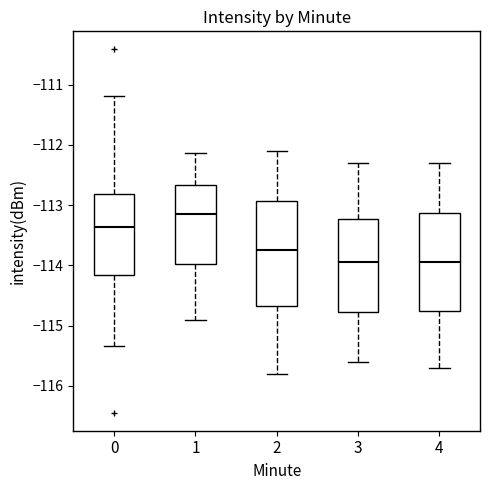

Reading left to right, read every box against the y-axis: the position of its median line, the range the box covers, and the ends of its whiskers. The values are not printed on the chart, so give them approximately, as read against the axis.

0: median -113.4, box -114.2 to -112.8, whiskers -115.3 to -111.2
1: median -113.1, box -114.0 to -112.7, whiskers -114.9 to -112.1
2: median -113.7, box -114.7 to -112.9, whiskers -115.8 to -112.1
3: median -113.9, box -114.8 to -113.2, whiskers -115.6 to -112.3
4: median -113.9, box -114.7 to -113.1, whiskers -115.7 to -112.3